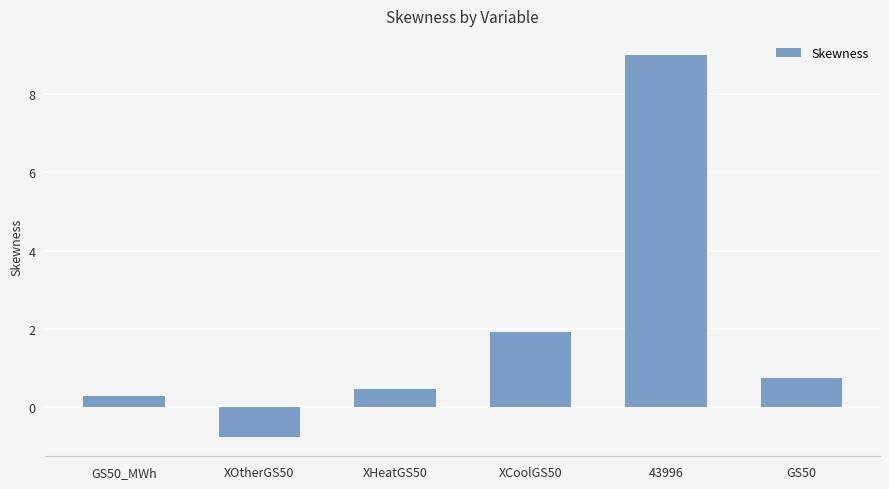

What is the difference between the maximum and minimum values?

9.8